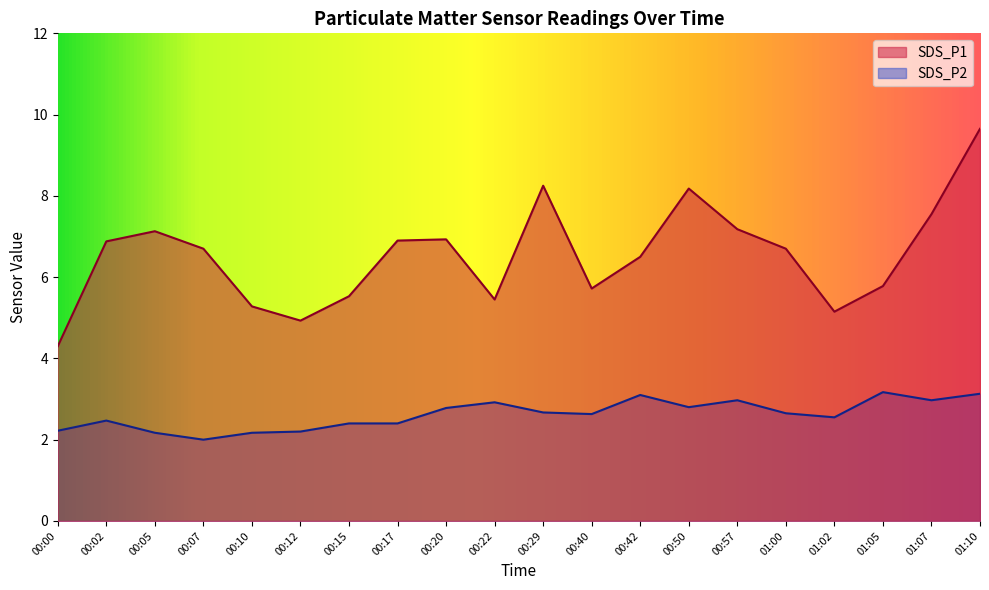

The SDS_P2 series shows 1.1 at 00:07. True or false?

False